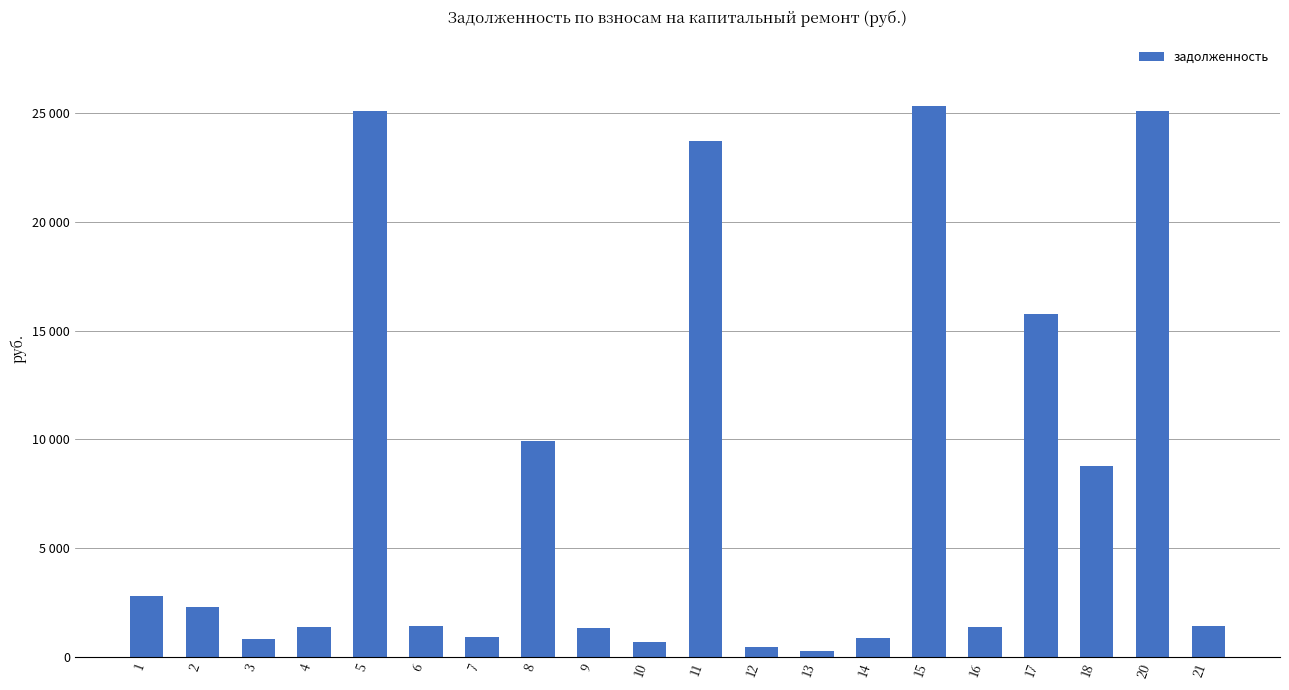

The value at 18 is 8757.6. True or false?

True